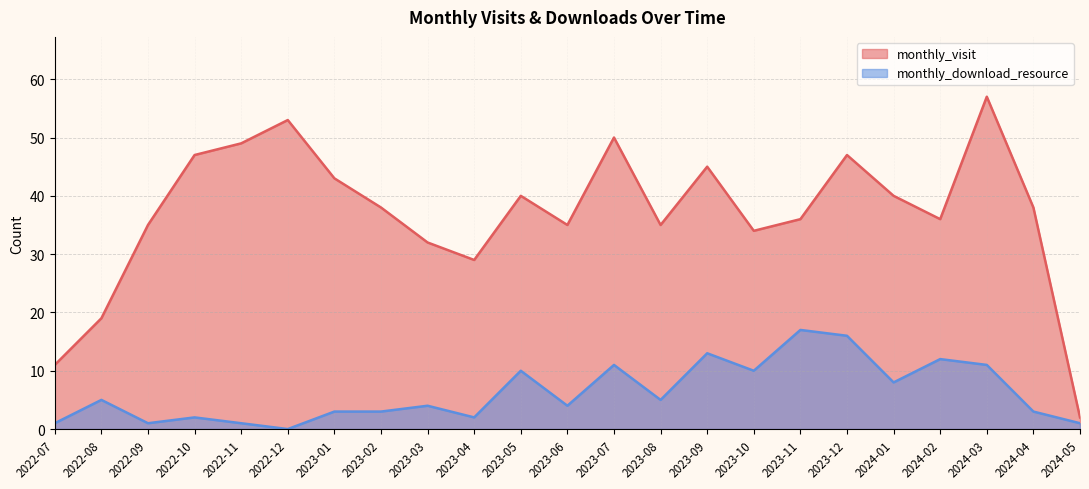

True or false: monthly_visit and monthly_download_resource intersect in this chart.

False